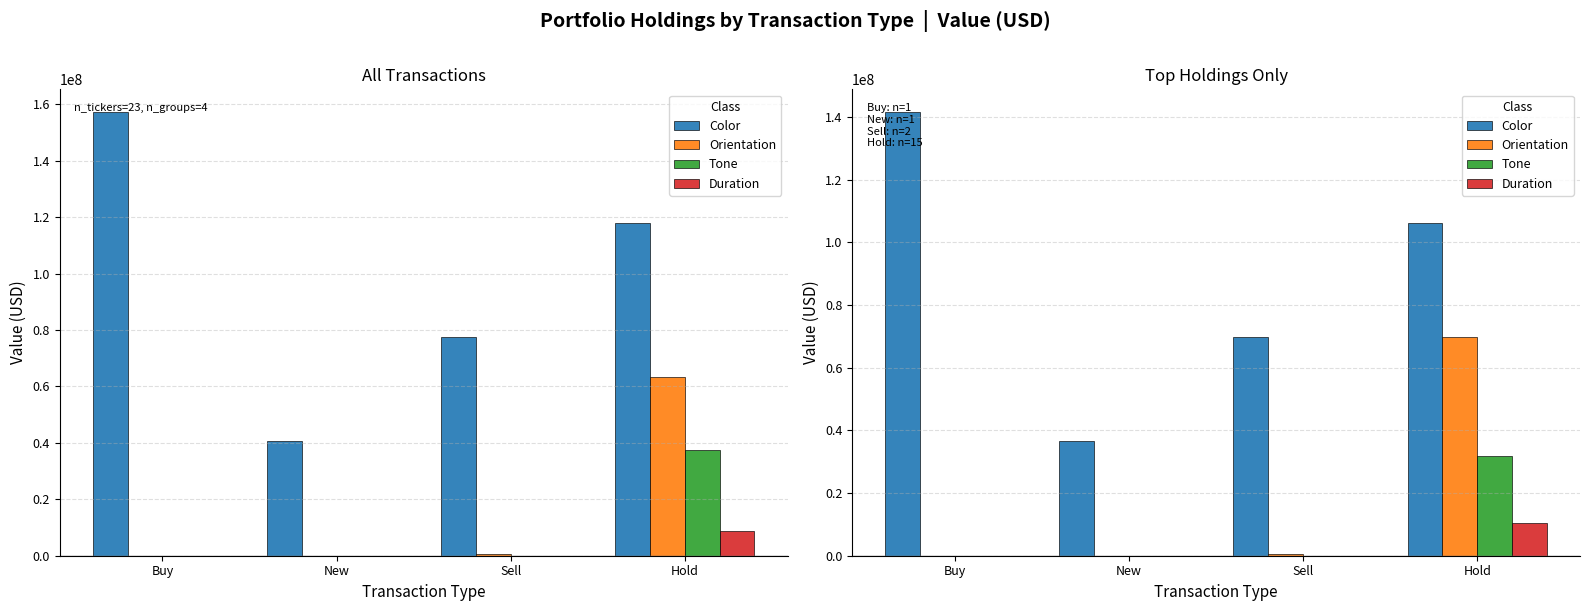

What is the value of the Color bar at the 2nd from the left?

36717557.4